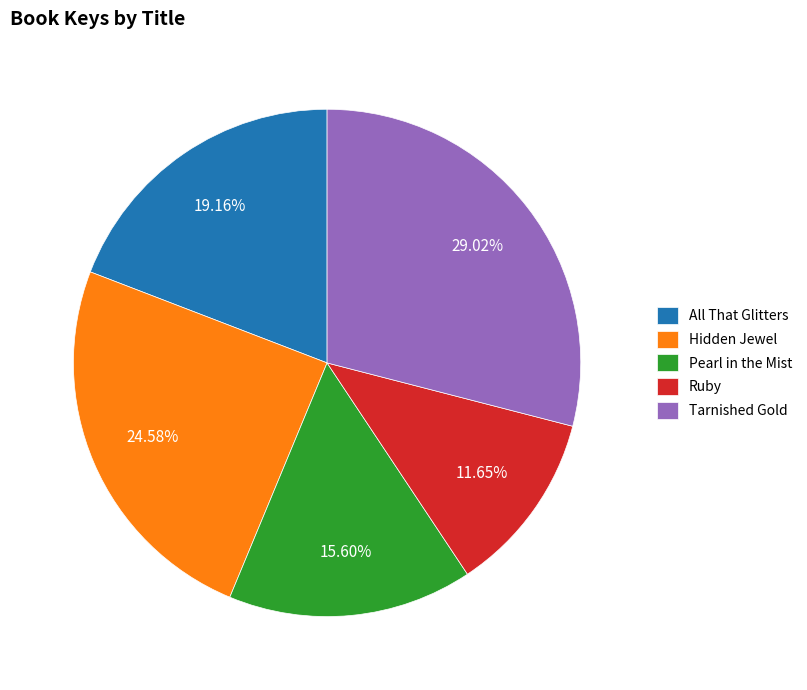

Between All That Glitters and Pearl in the Mist, which is larger?

All That Glitters